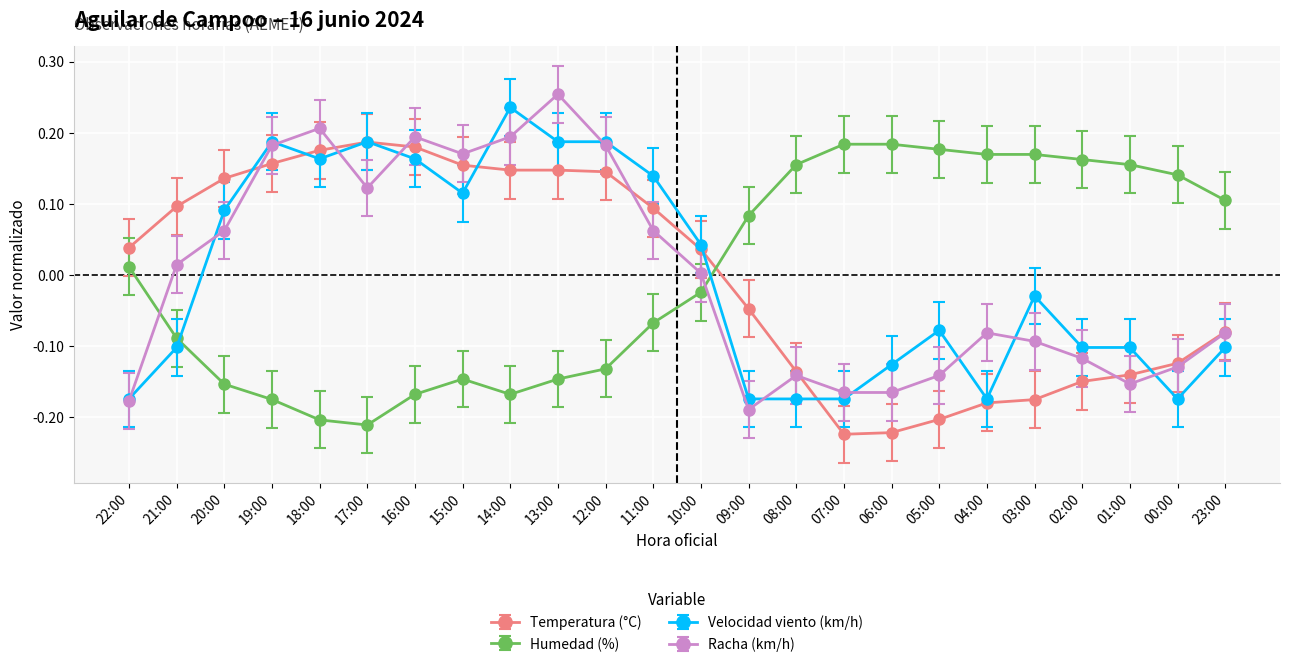

True or false: Humedad (%) and Racha (km/h) intersect in this chart.

True